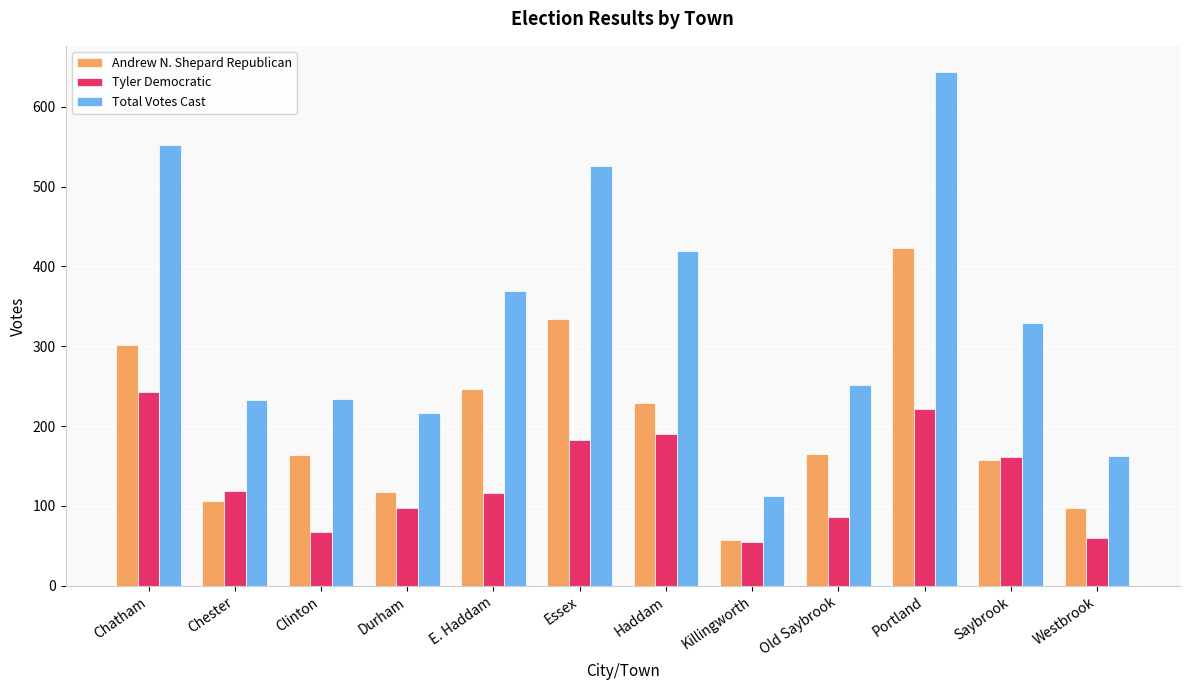

What are all the series names shown in the legend?

Andrew N. Shepard Republican, Tyler Democratic, Total Votes Cast